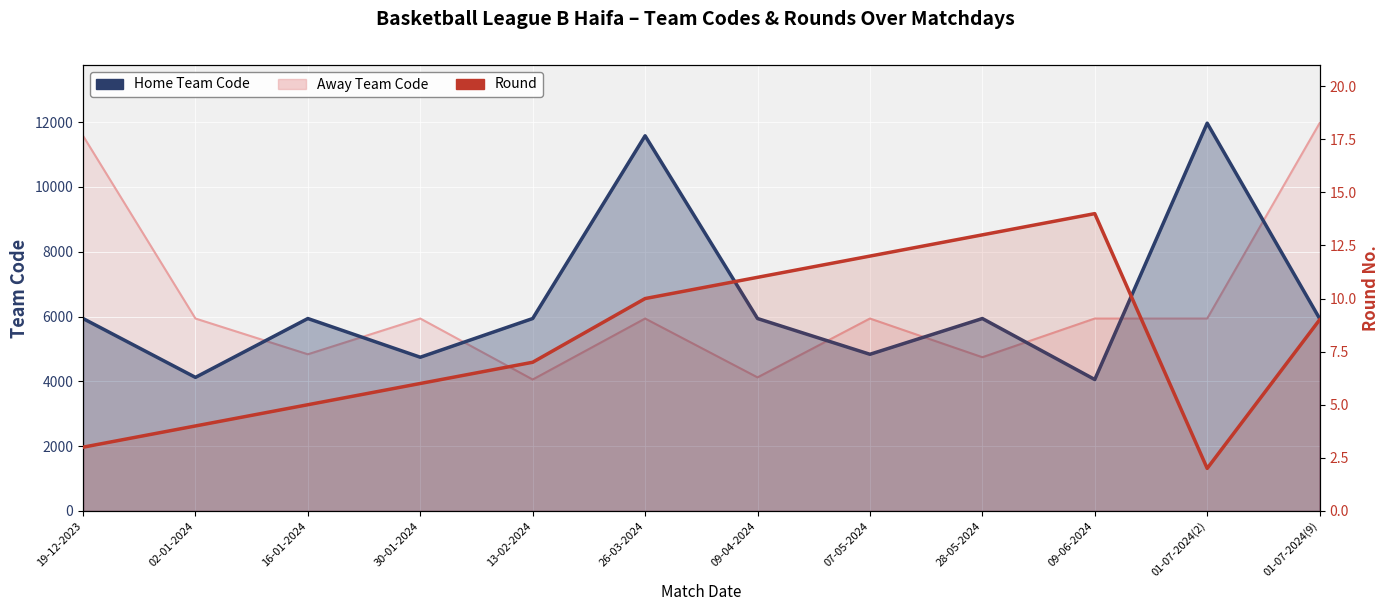

How many data points does each series have?

12